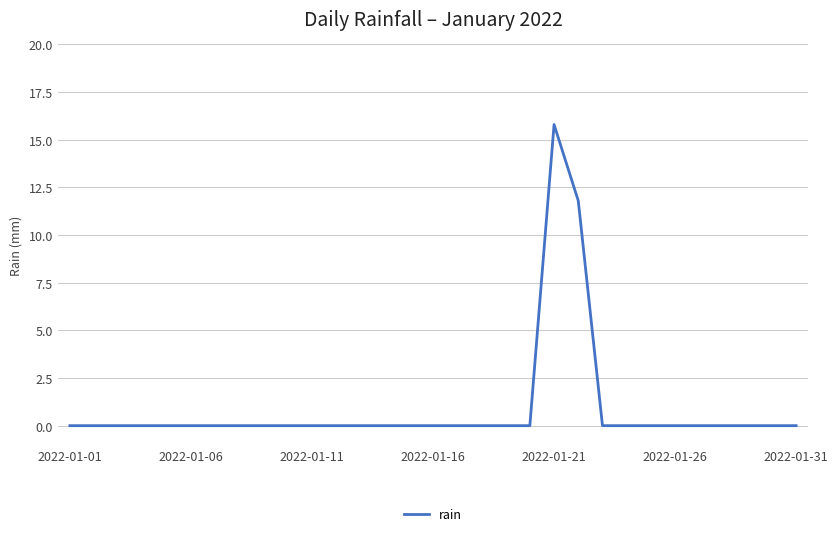

Reading right to left, extract all data points from this chart.

0.0	0.0	0.0	0.0	0.0	0.0	0.0	0.0	0.0	11.8	15.8	0.0	0.0	0.0	0.0	0.0	0.0	0.0	0.0	0.0	0.0	0.0	0.0	0.0	0.0	0.0	0.0	0.0	0.0	0.0	0.0